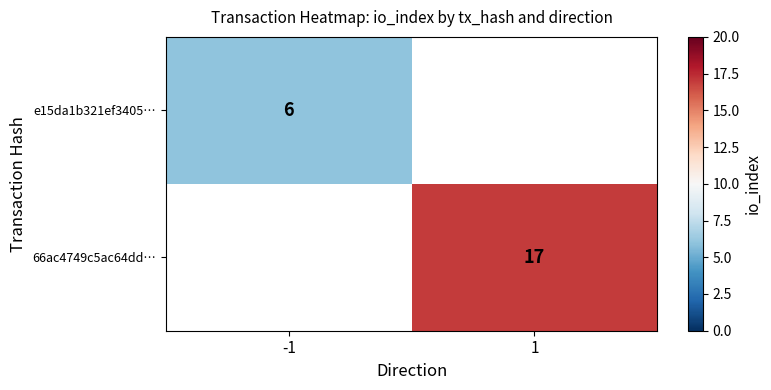

The value of e15da1b321ef3405… at -1 is 4. True or false?

False